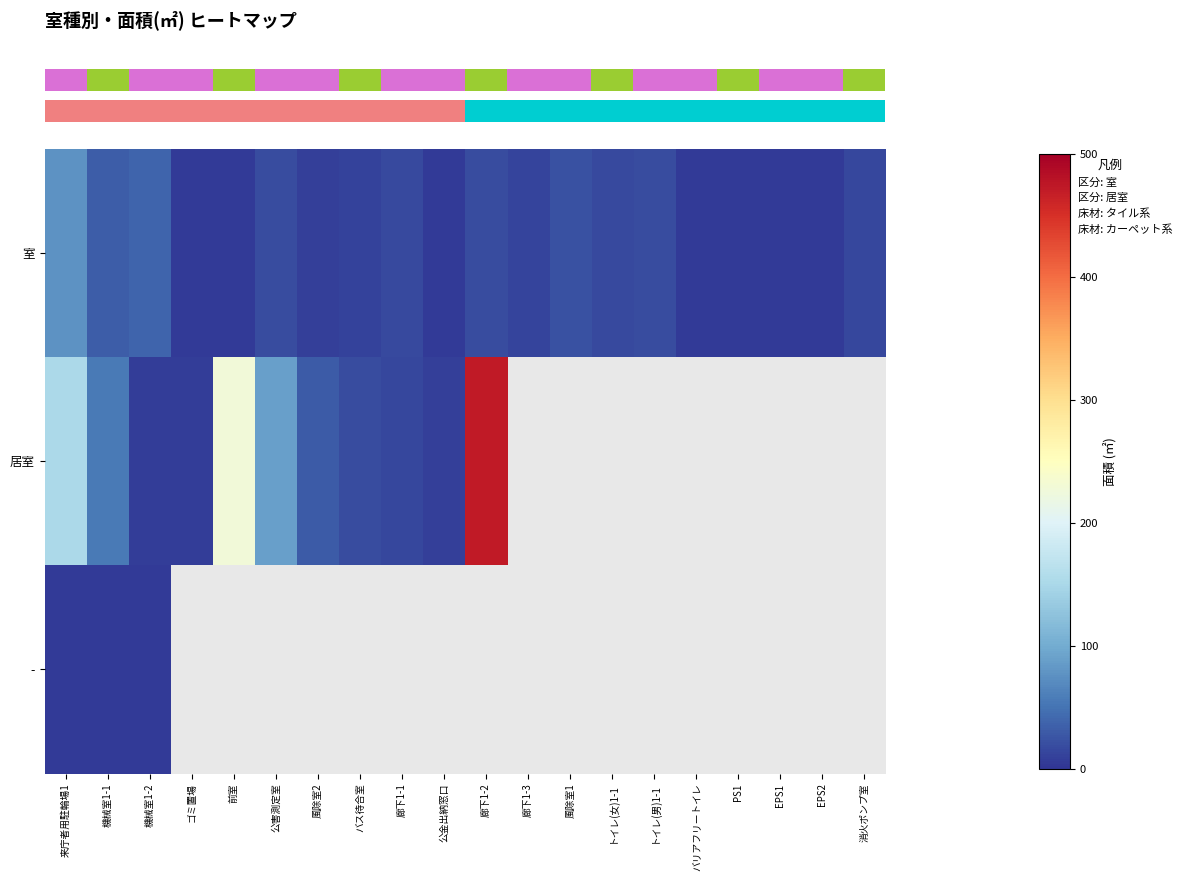

What is the minimum value shown in the chart?

4.5